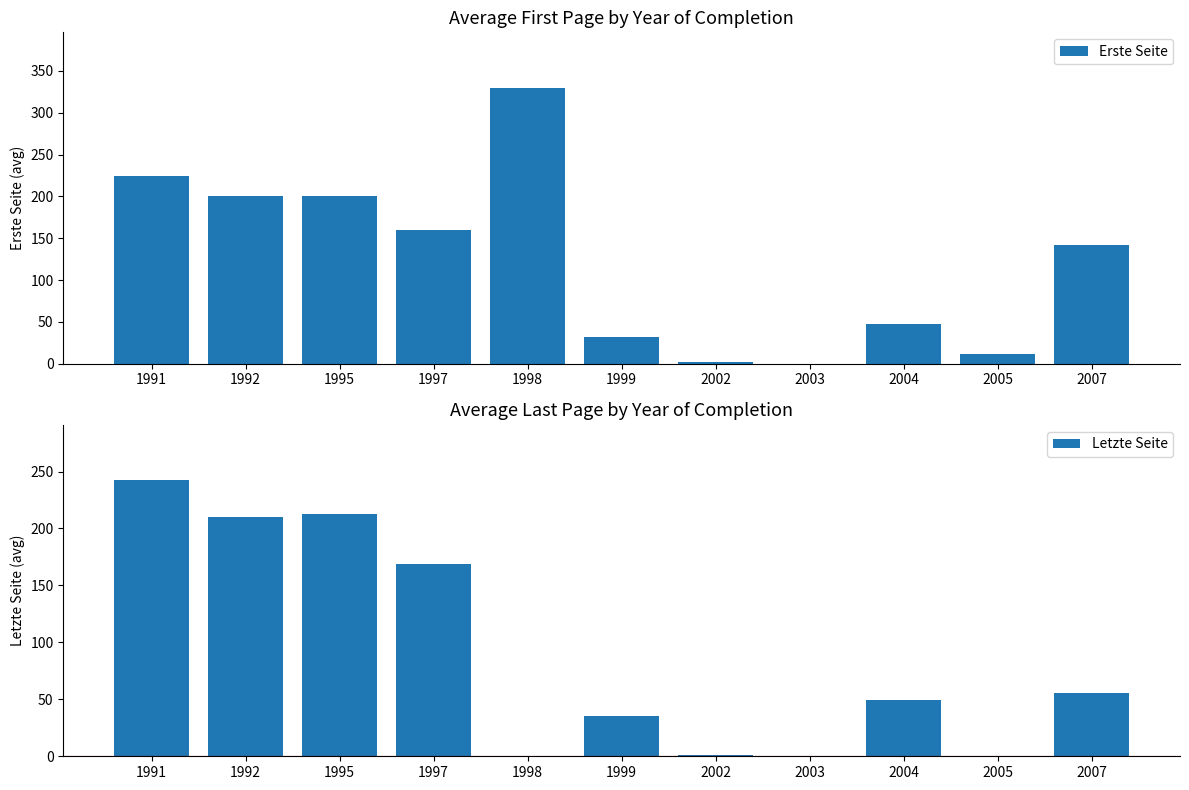

What is the greatest value displayed?

330.0